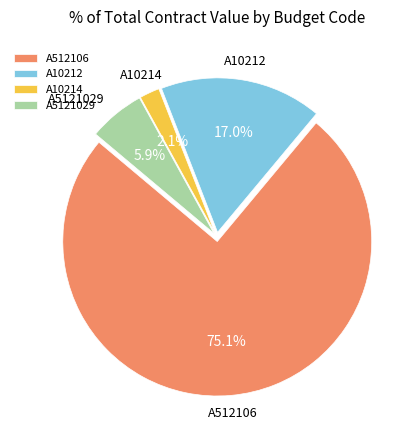

Which slice is the smallest?

A10214